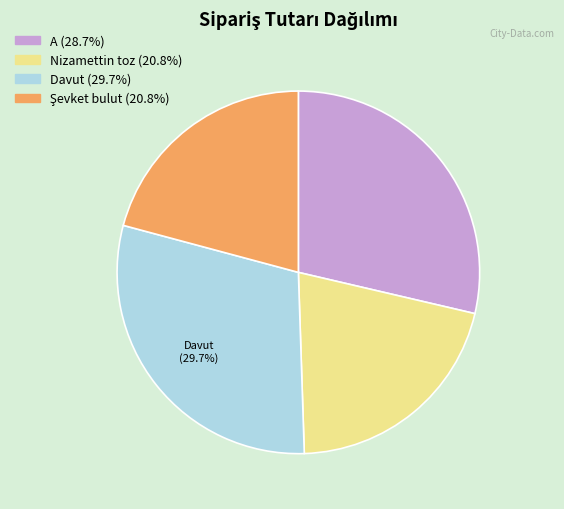

Which has a higher value, Davut or A?

Davut